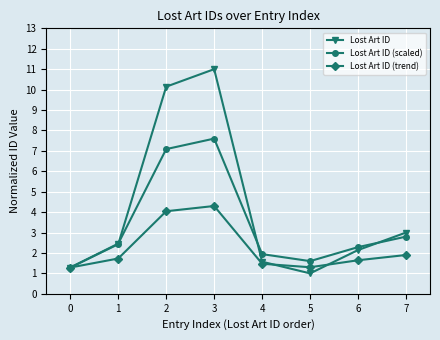

What is the difference between the Lost Art ID (trend) values at 6 and 5?

0.3